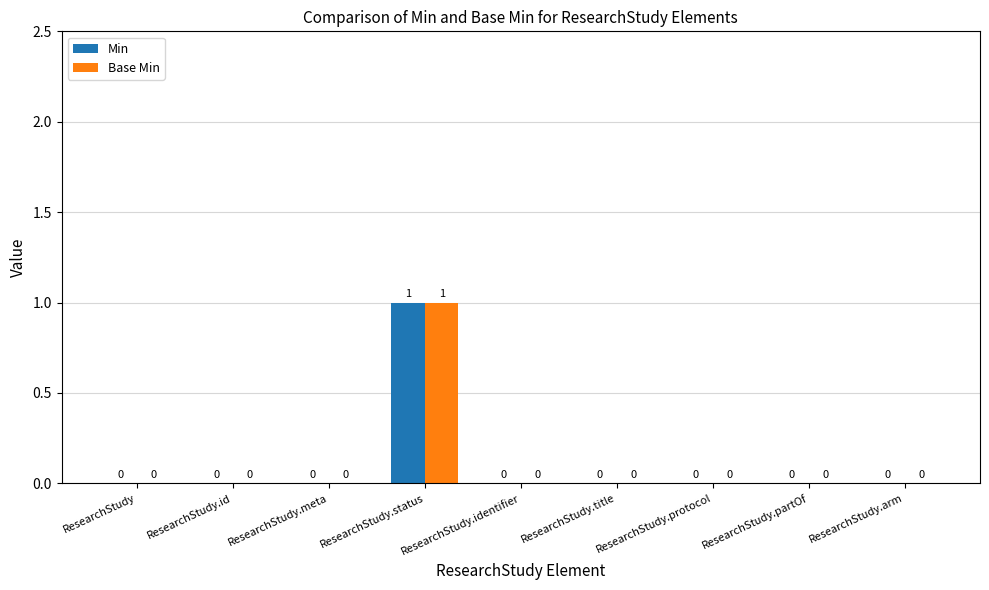

Is the value of Min at ResearchStudy.status greater than the value of Base Min at ResearchStudy.title?

Yes